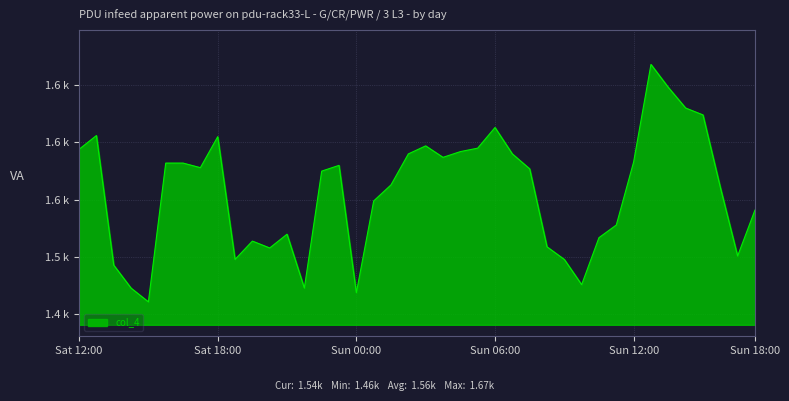

List the labels in order of value, largest first.

59746, 59747, 59748, 59749, 59737, 59714, 59721, 59733, 59736, 59713, 59735, 59732, 59738, 59734, 59745, 59718, 59719, 59728, 59720, 59739, 59727, 59731, 59750, 59730, 59752, 59744, 59725, 59743, 59723, 59740, 59724, 59751, 59722, 59741, 59715, 59742, 59716, 59726, 59729, 59717